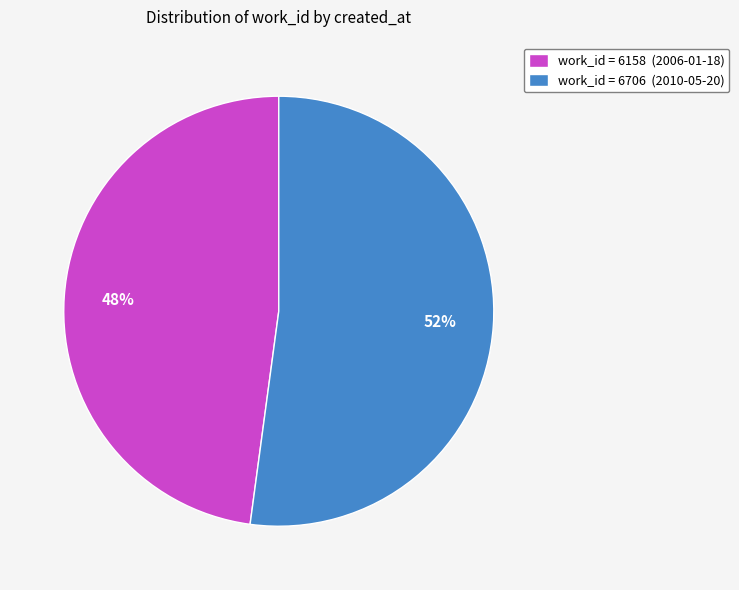

Is there any slice that represents more than half of the pie?

Yes